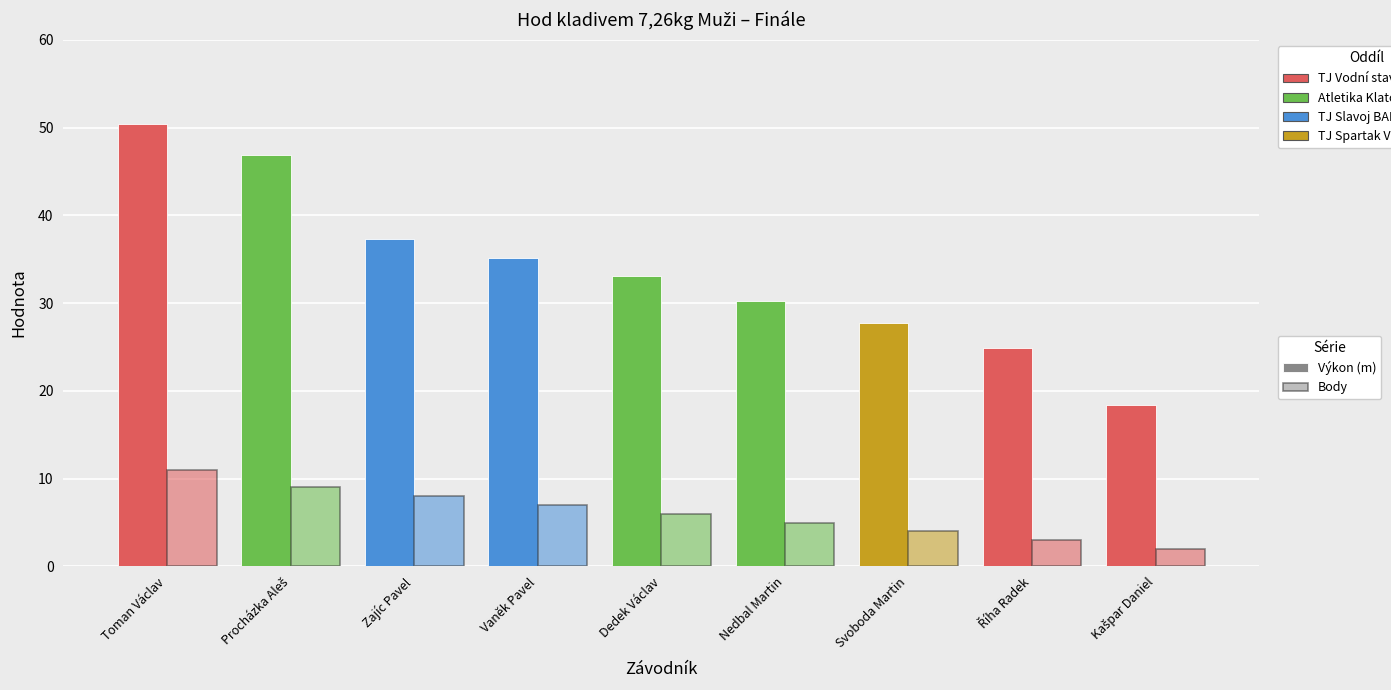

What is the label of the 5th bar from the left?

Dedek Václav